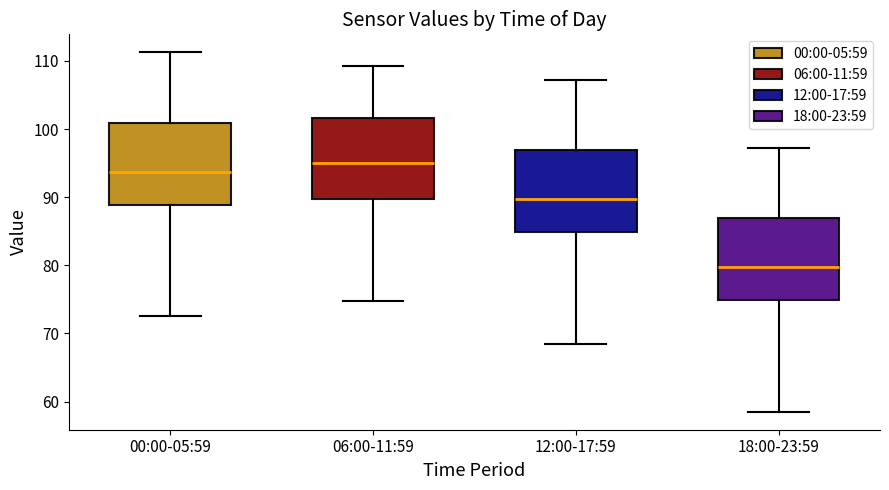

Which box's median line is the lowest?

18:00-23:59